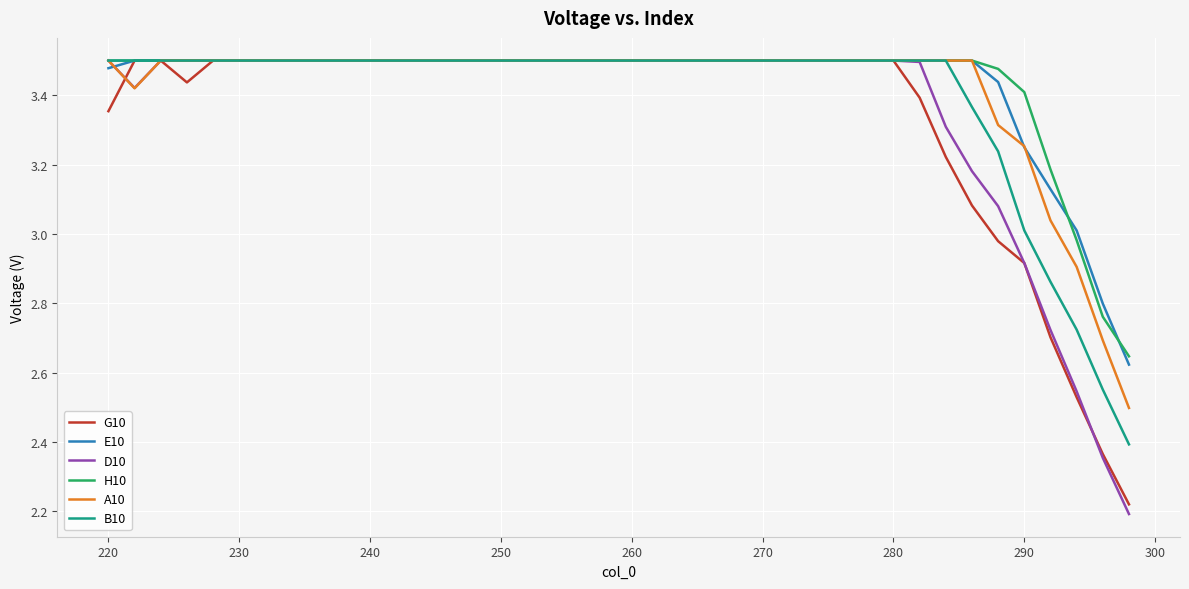

Which series has the largest range (max minus min)?

D10